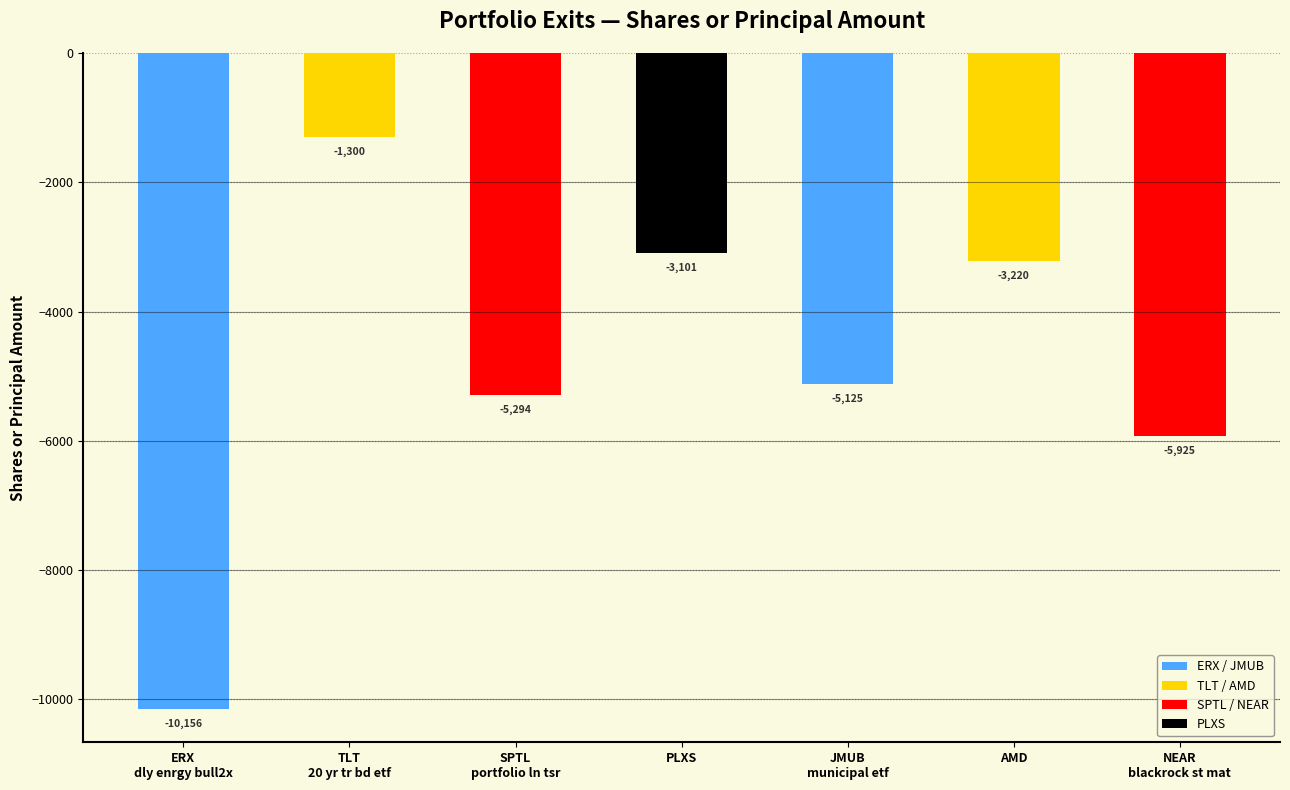

Reading left to right, transcribe all the data shown in this chart.

ERX
dly enrgy bull2x=-10156	TLT
20 yr tr bd etf=-1300	SPTL
portfolio ln tsr=-5294	PLXS=-3101	JMUB
municipal etf=-5125	AMD=-3220	NEAR
blackrock st mat=-5925